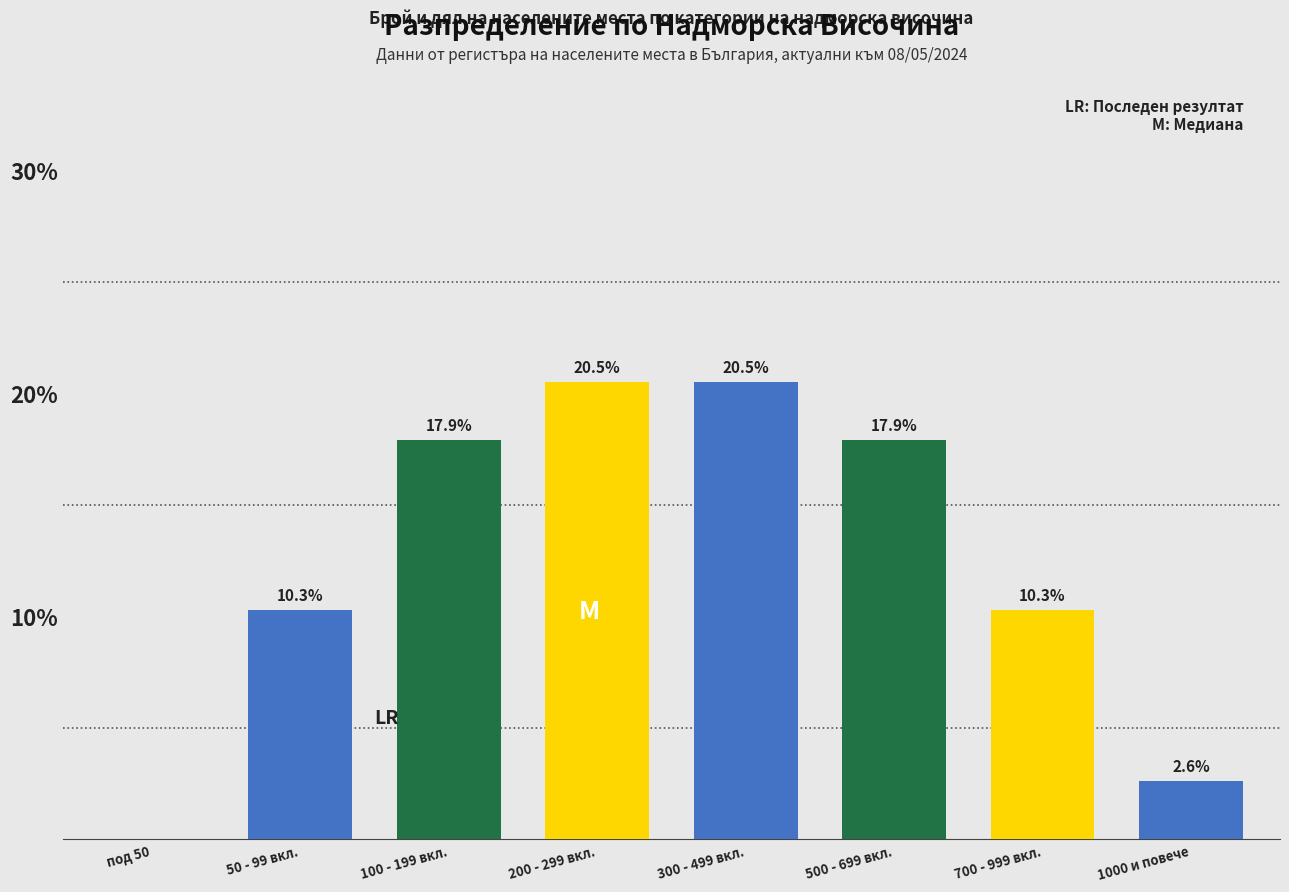

Reading left to right, list all the values displayed in this chart.

под 50=0.0	50 - 99 вкл.=10.3	100 - 199 вкл.=17.9	200 - 299 вкл.=20.5	300 - 499 вкл.=20.5	500 - 699 вкл.=17.9	700 - 999 вкл.=10.3	1000 и повече=2.6